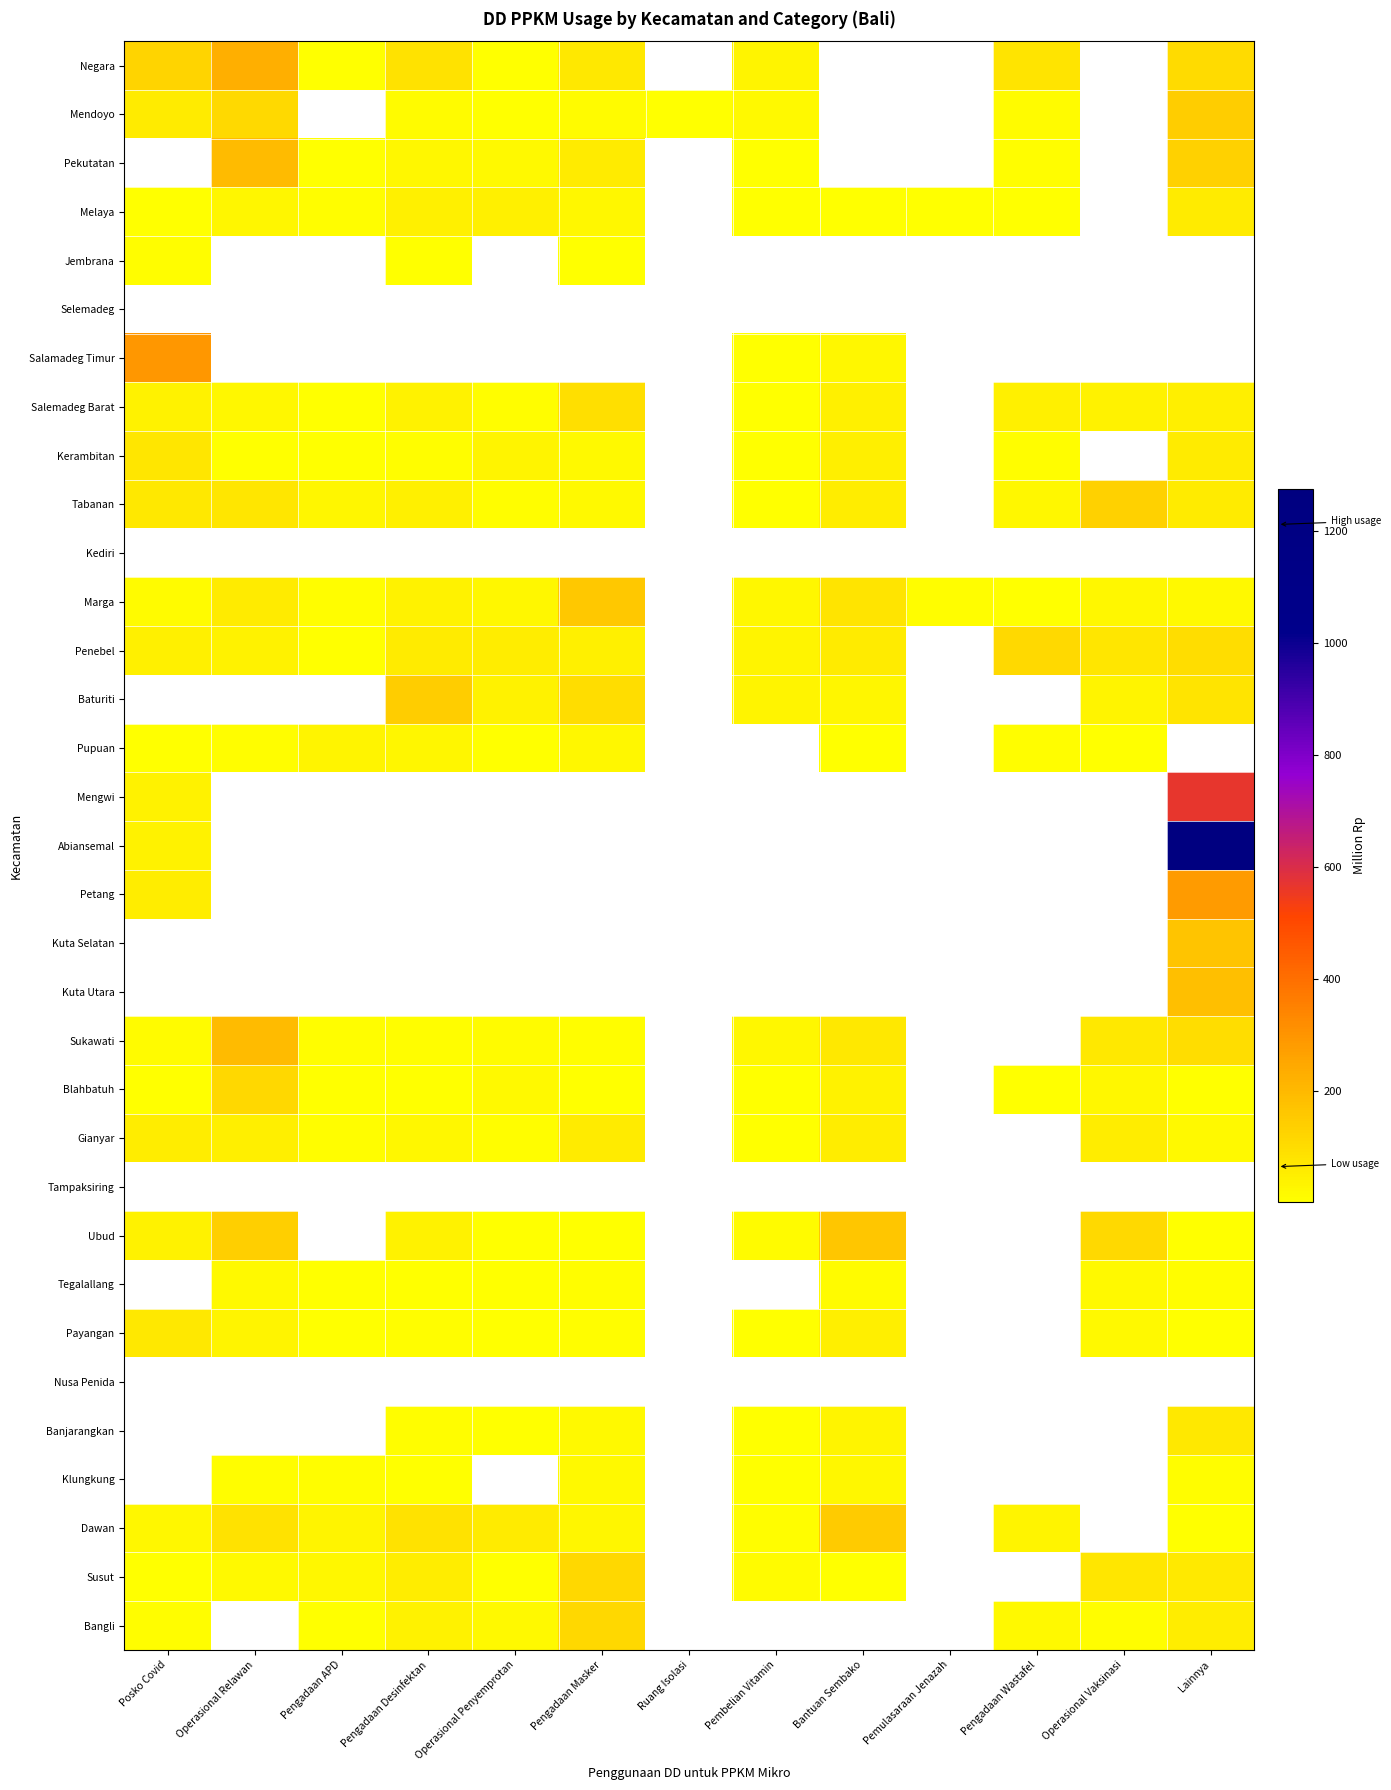

At which category is the sum across all series the highest?

Lainnya